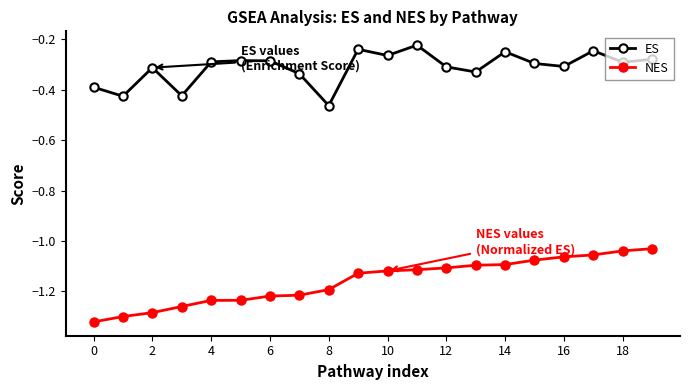

True or false: NES and ES intersect in this chart.

False